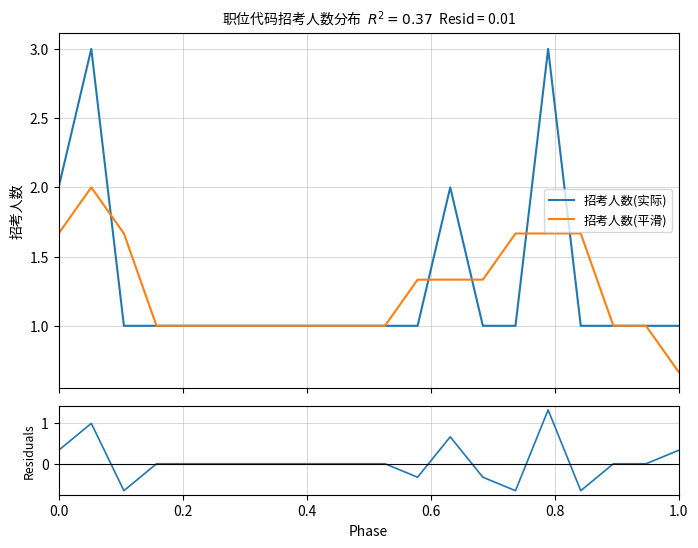

In Residuals, how many points are higher than both neighbors (excluding endpoints)?

3